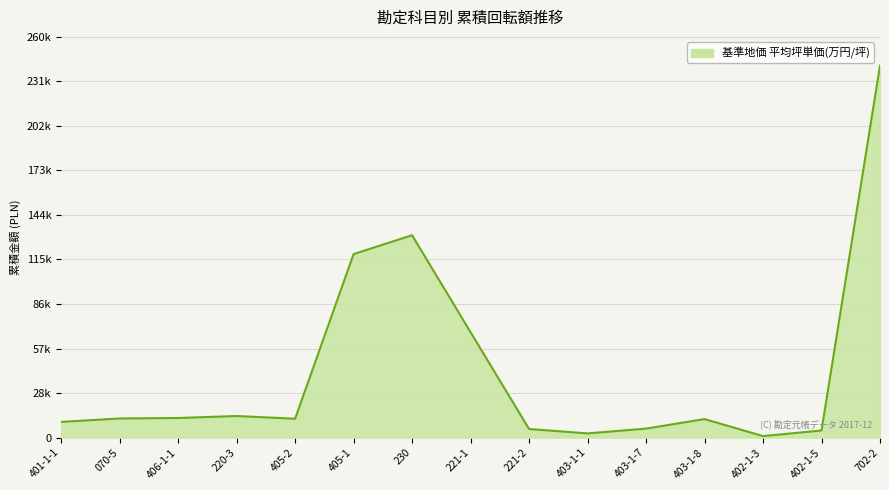

Rank the categories by value from lowest to highest.

402-1-3, 403-1-1, 402-1-5, 221-2, 403-1-7, 401-1-1, 403-1-8, 405-2, 070-5, 406-1-1, 220-3, 221-1, 405-1, 230, 702-2